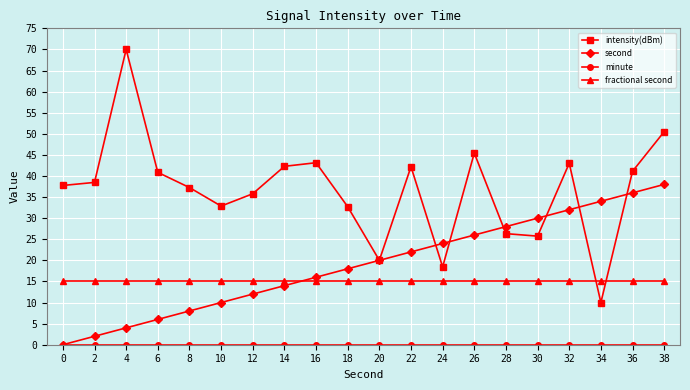

List the labels in order of second value, largest first.

38, 36, 34, 32, 30, 28, 26, 24, 22, 20, 18, 16, 14, 12, 10, 8, 6, 4, 2, 0